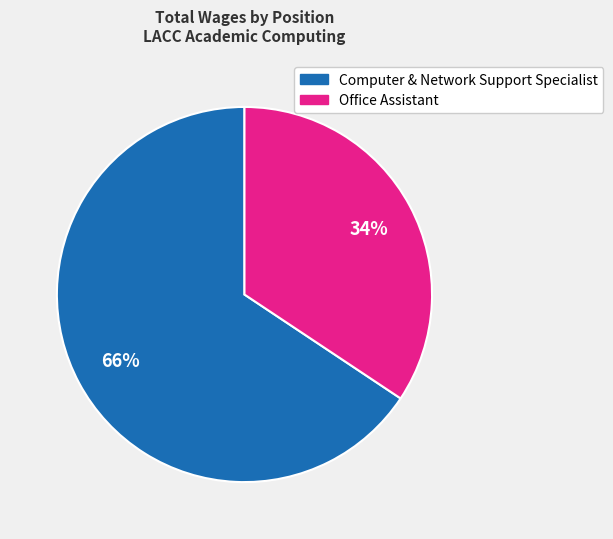

To the nearest percent, what is the combined percentage of Computer & Network Support Specialist and Office Assistant?

100%